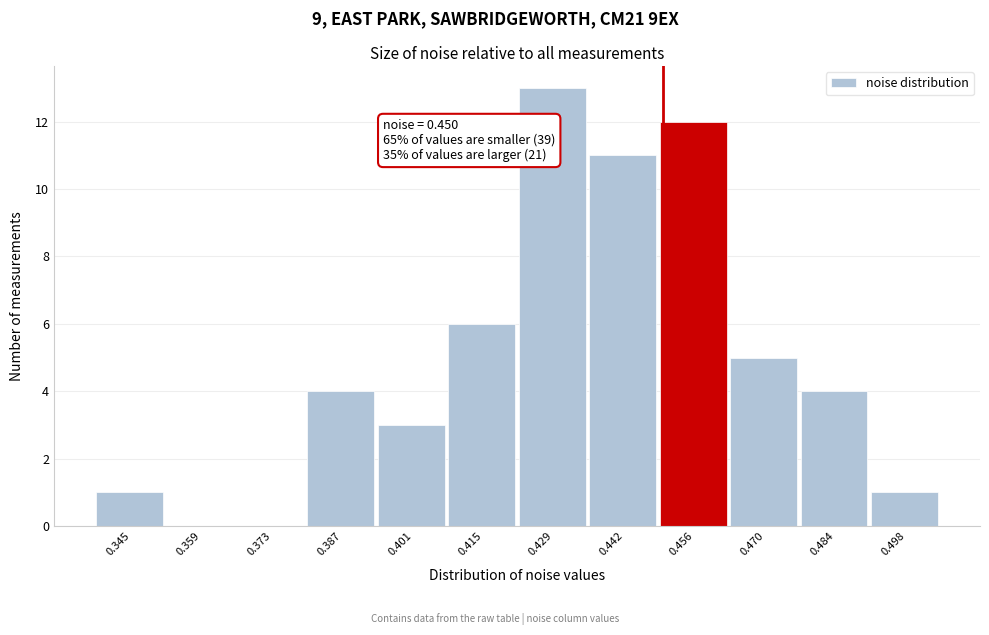

Over which range of the x-axis is the bar tallest?

0.422 to 0.436